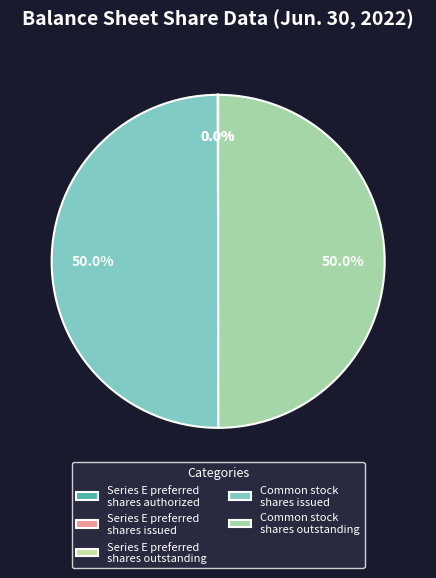

Is Common stock shares outstanding the majority of the pie?

No